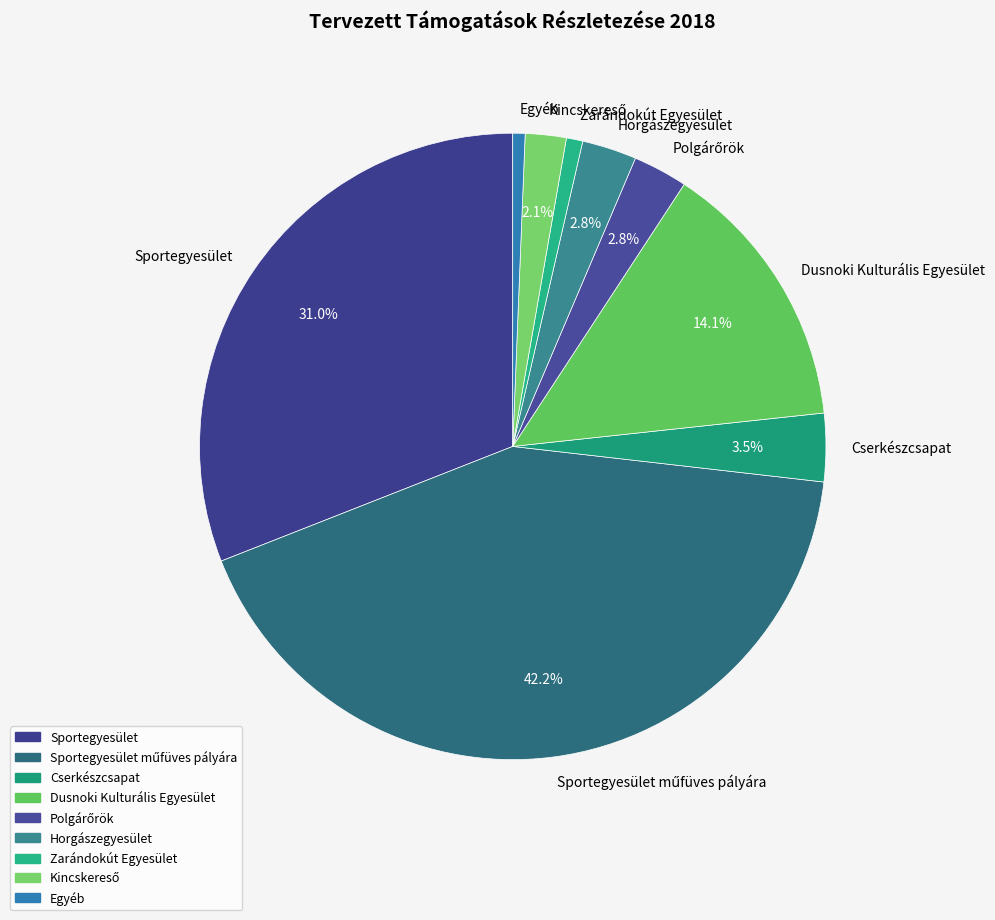

How many segments does this pie chart have?

9